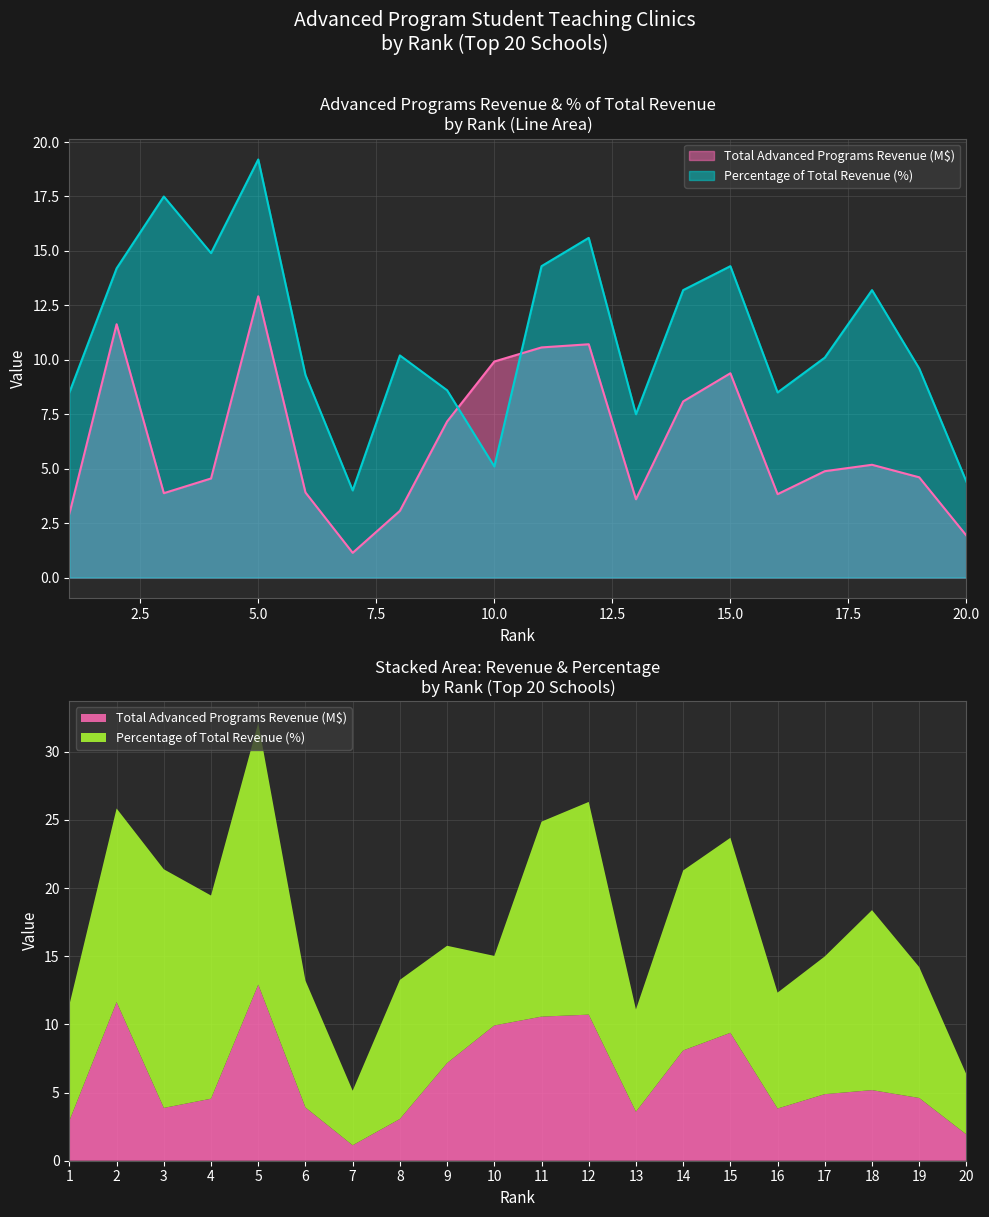

What is the total value across all series at 2?

25.8